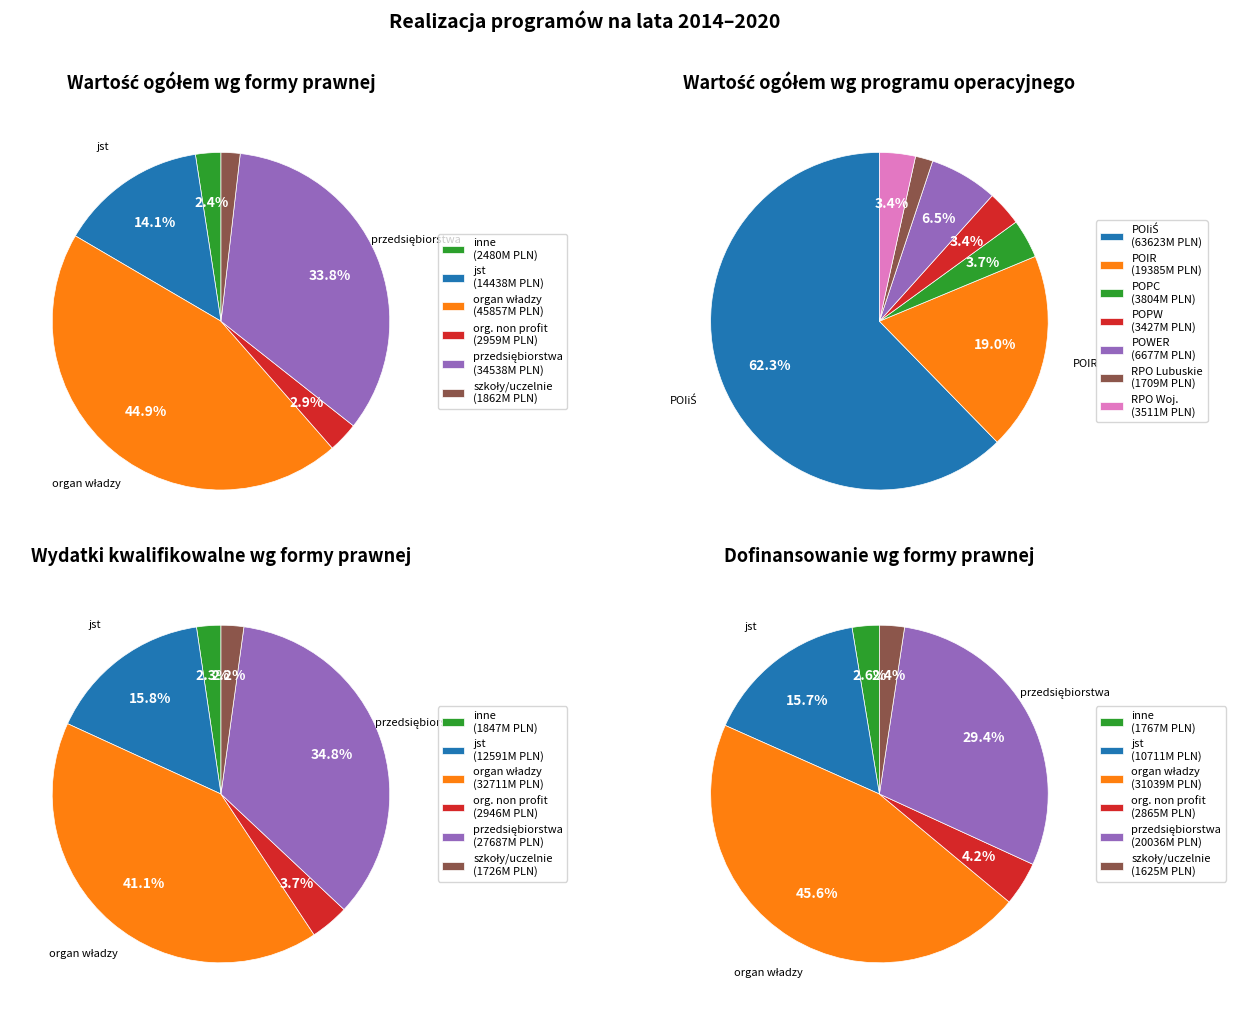

Which series changed the most between 5 and 6?

przedsiębiorstwa